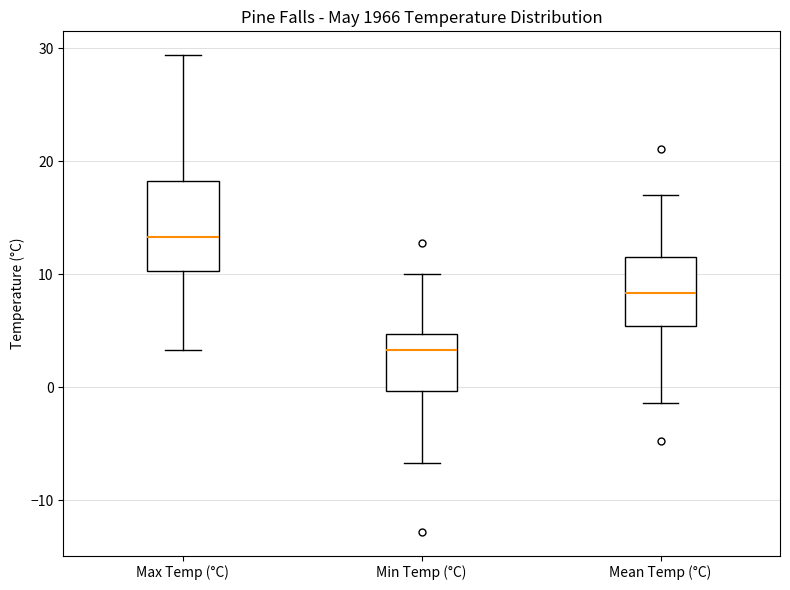

Comparing the boxes themselves (not the whiskers), which one is the tallest?

Max Temp (°C)